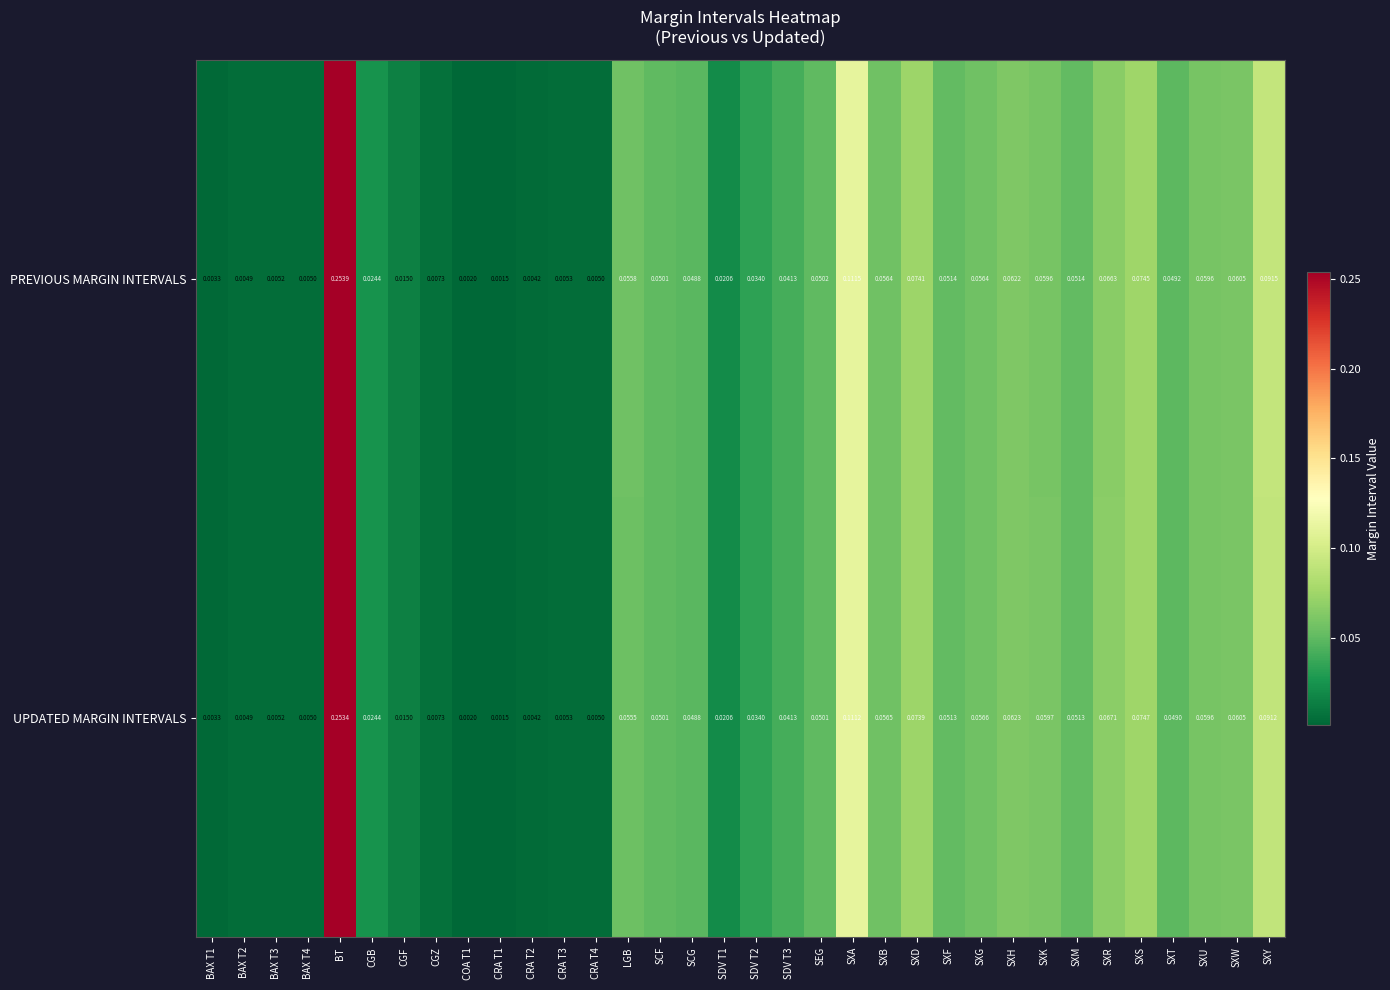

List the series in order of their overall mean, lowest first.

UPDATED MARGIN INTERVALS, PREVIOUS MARGIN INTERVALS